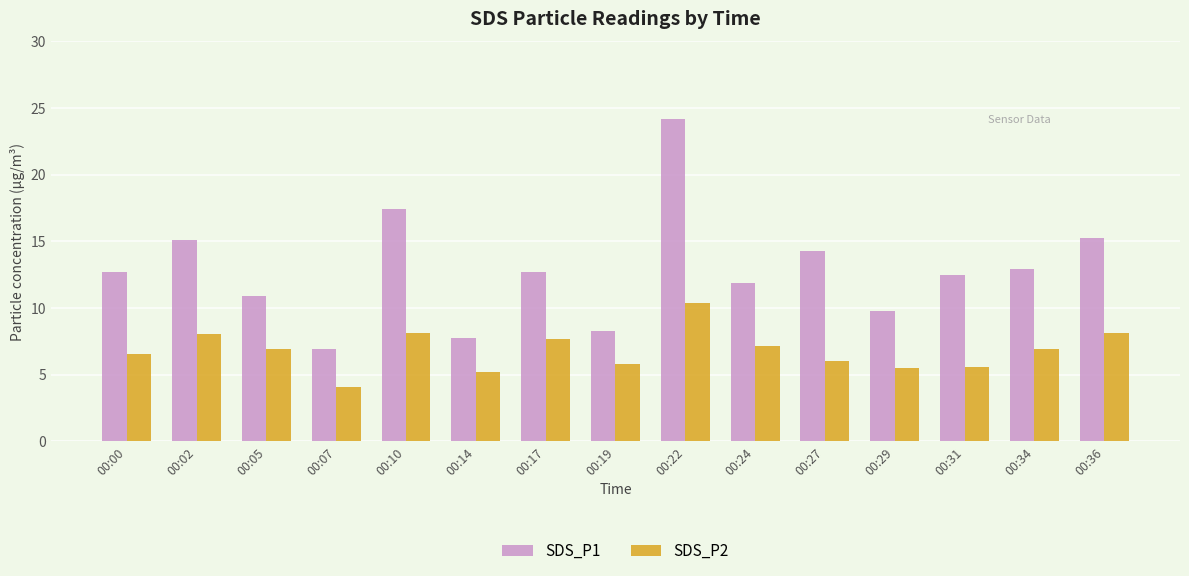

What is the average value of the SDS_P2 series?

6.8